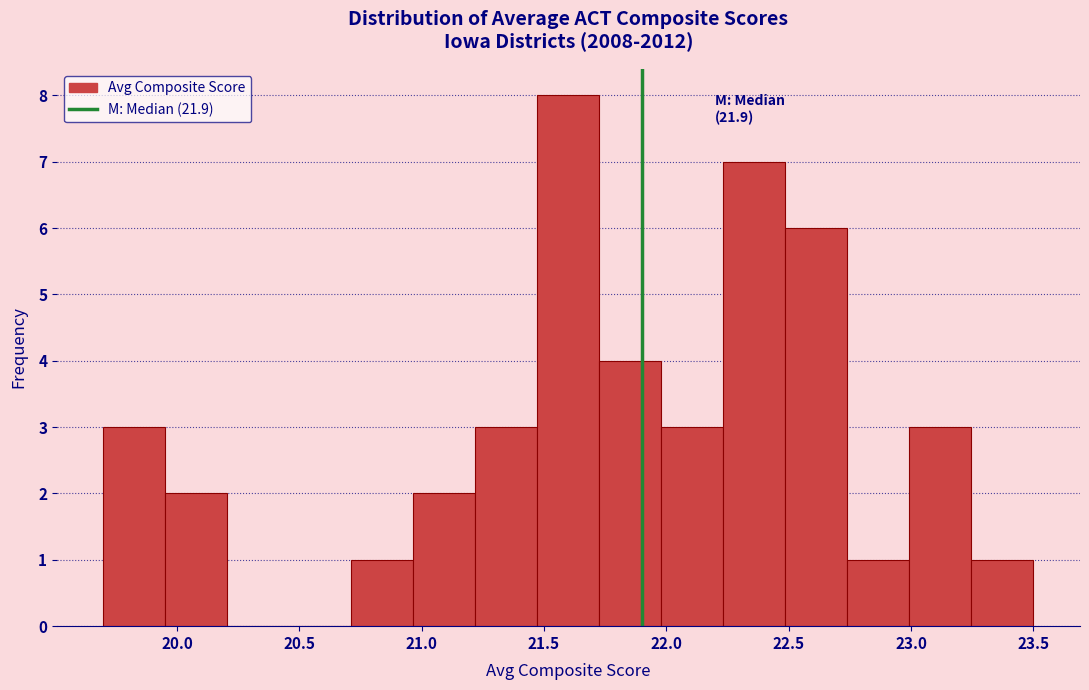

Over which range of the x-axis is the bar tallest?

21.45 to 21.75